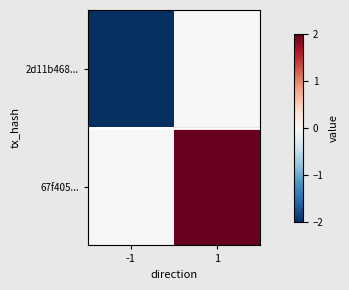

Which category has the lowest value across all series?

-1